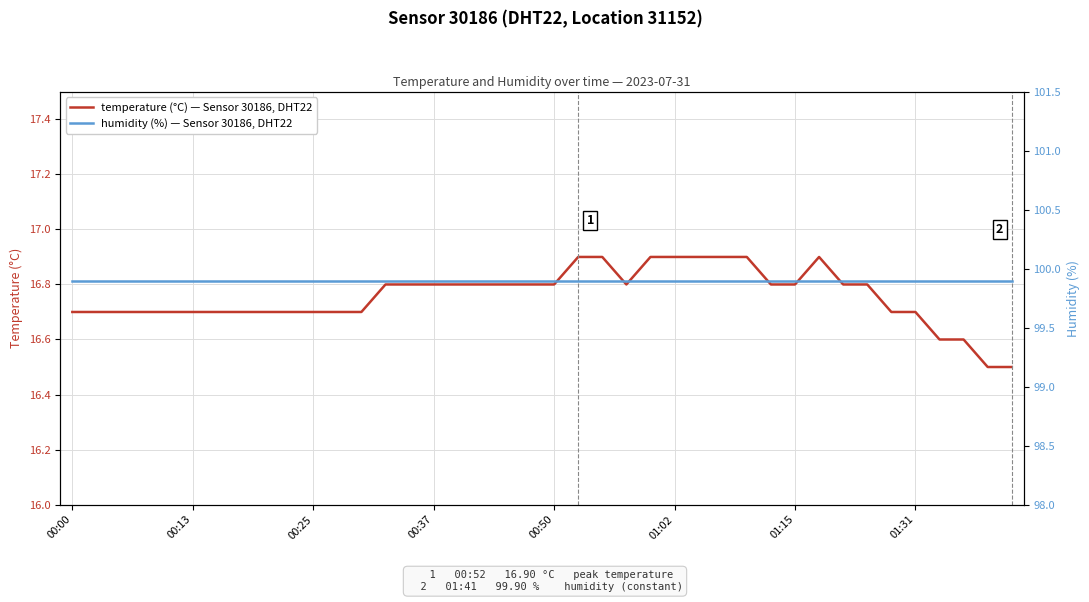

Is this an area chart (filled region under the line)?

No